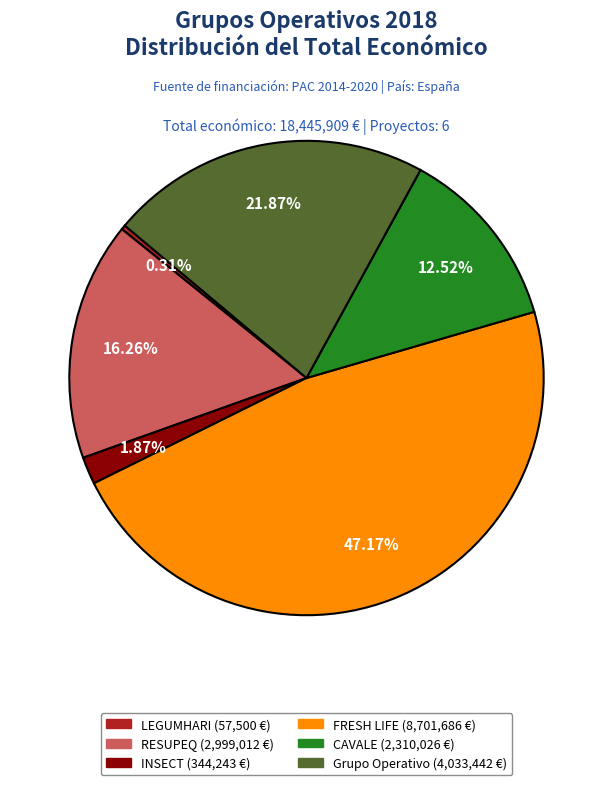

Count the number of slices in the pie.

6